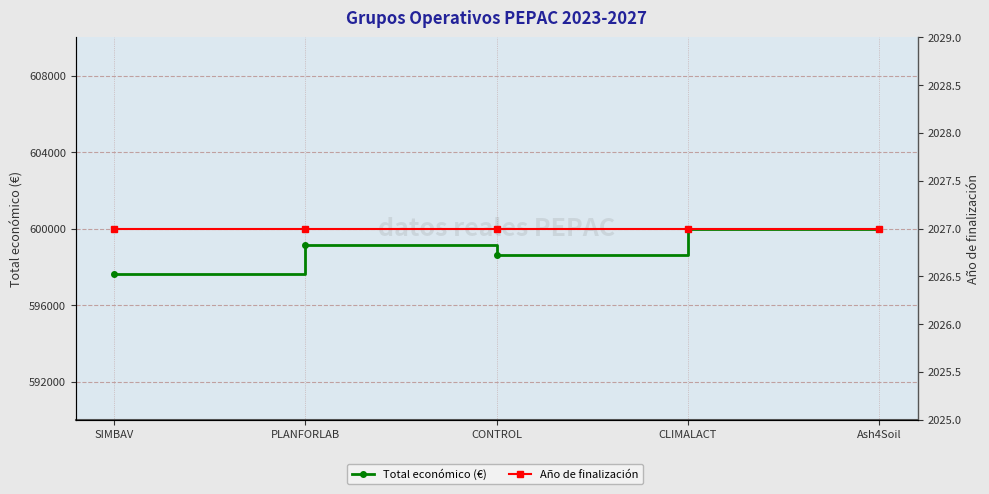

The value of Año de finalización at Ash4Soil is 2027. True or false?

True